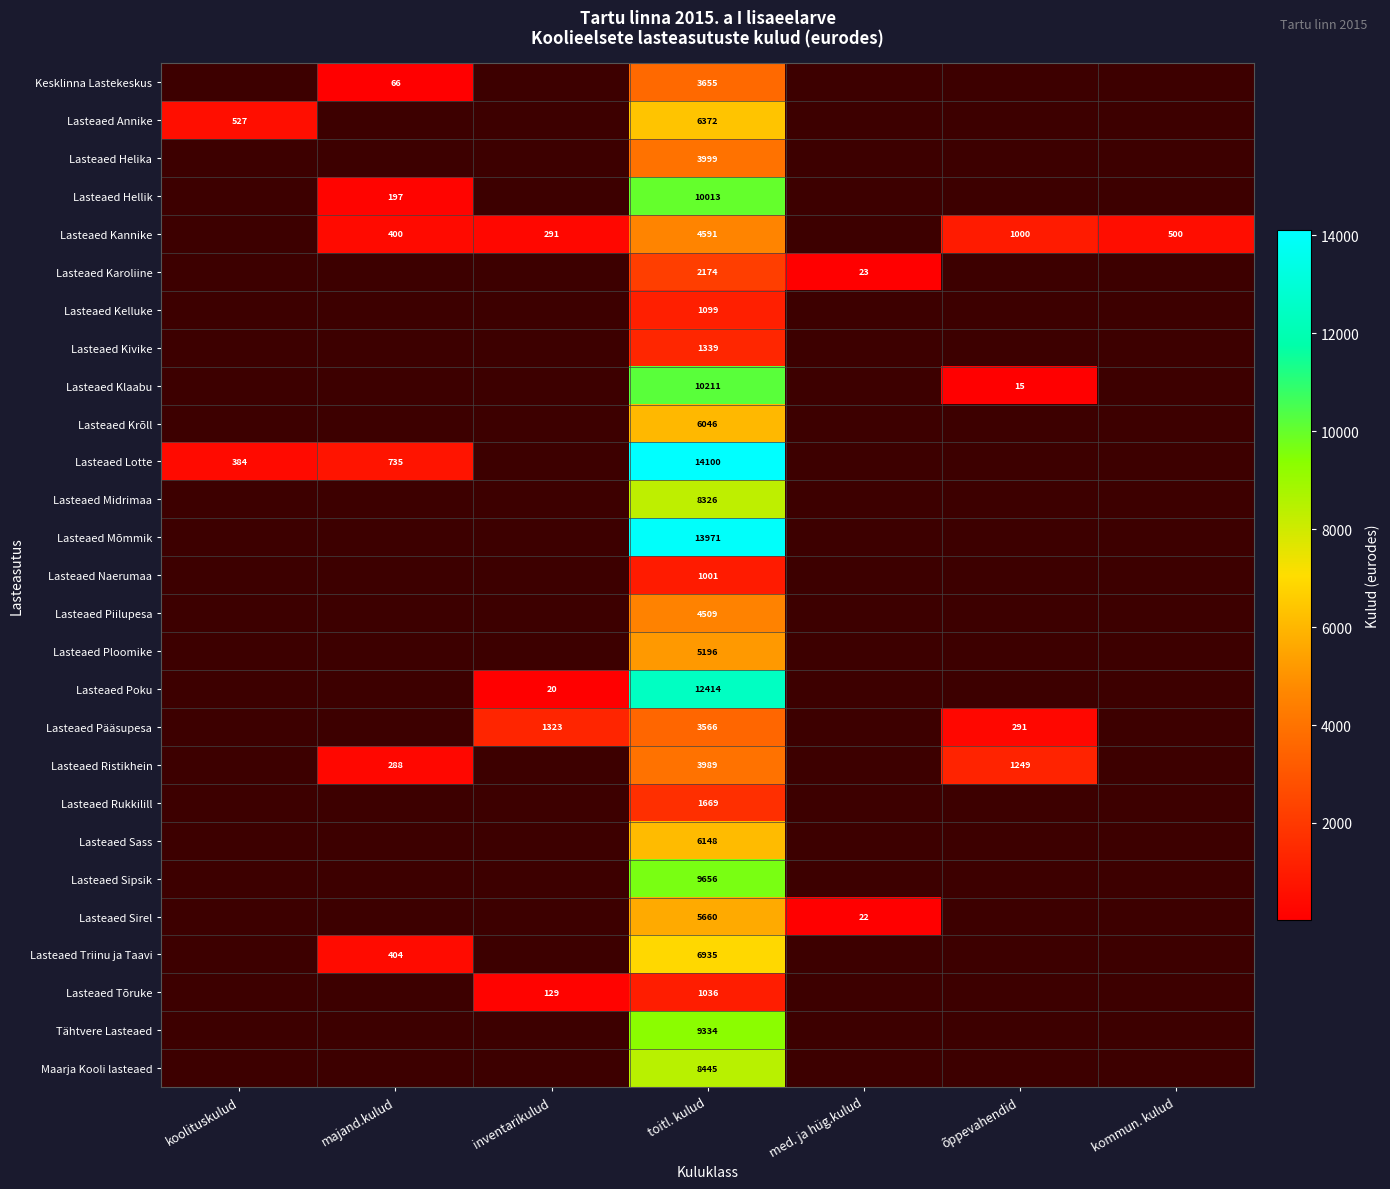

The Lasteaed Kivike series shows 2160 at toitl. kulud. True or false?

False